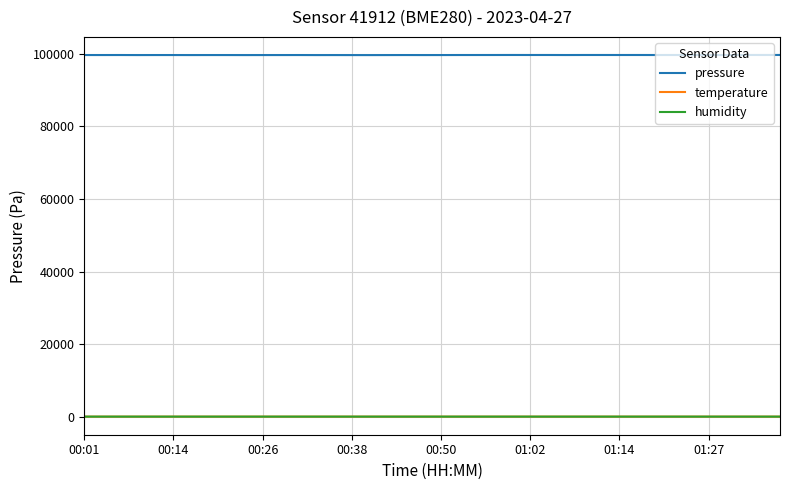

True or false: humidity and pressure cross at least once.

False